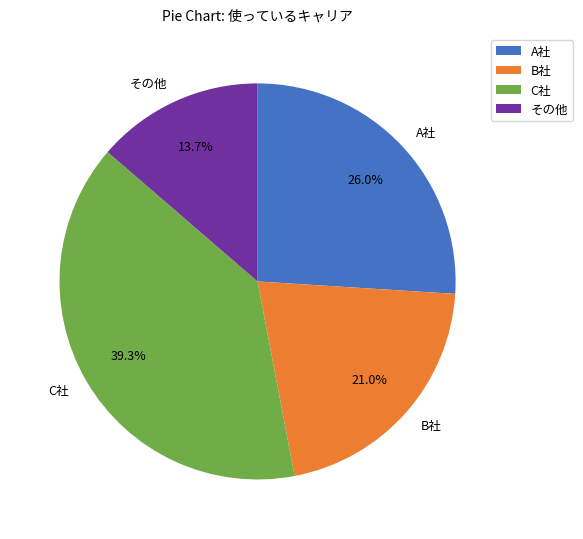

What percentage is the A社 slice, to the nearest percent?

26%